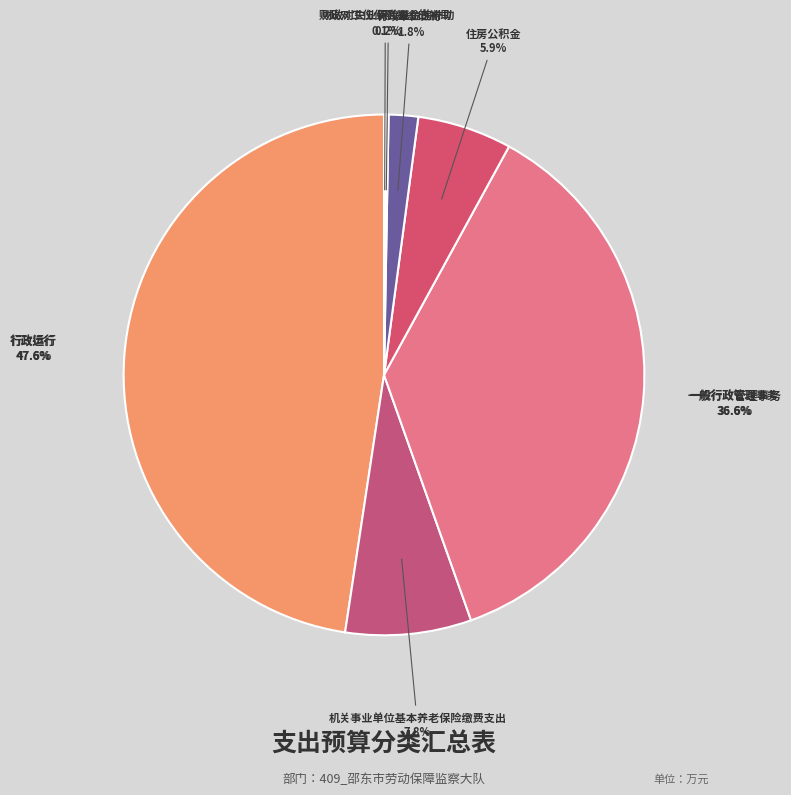

What is the smallest slice in the pie chart?

财政对工伤保险基金的补助